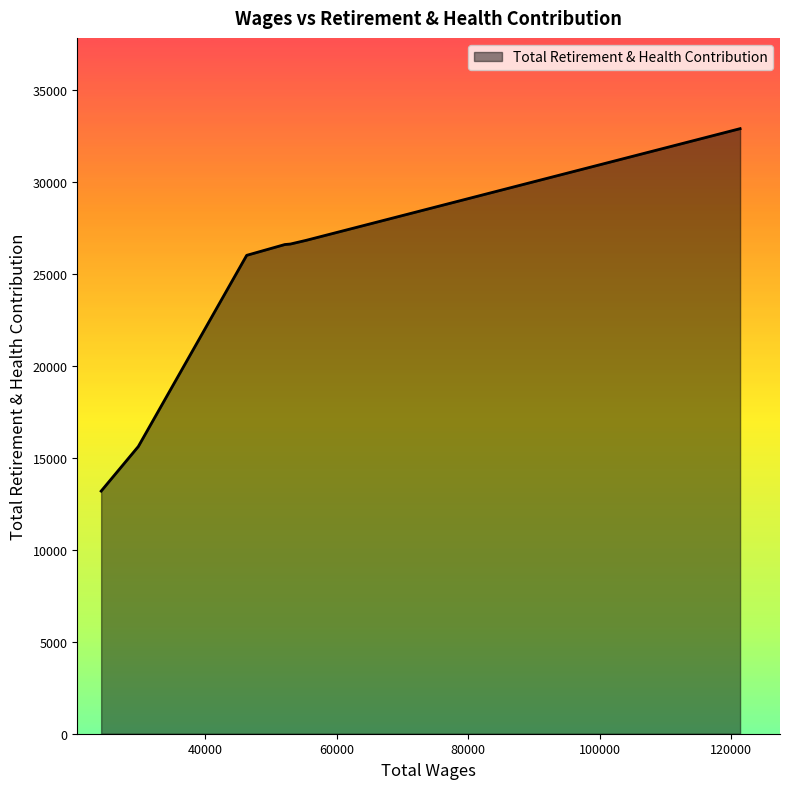

What is the smallest value displayed?

13182